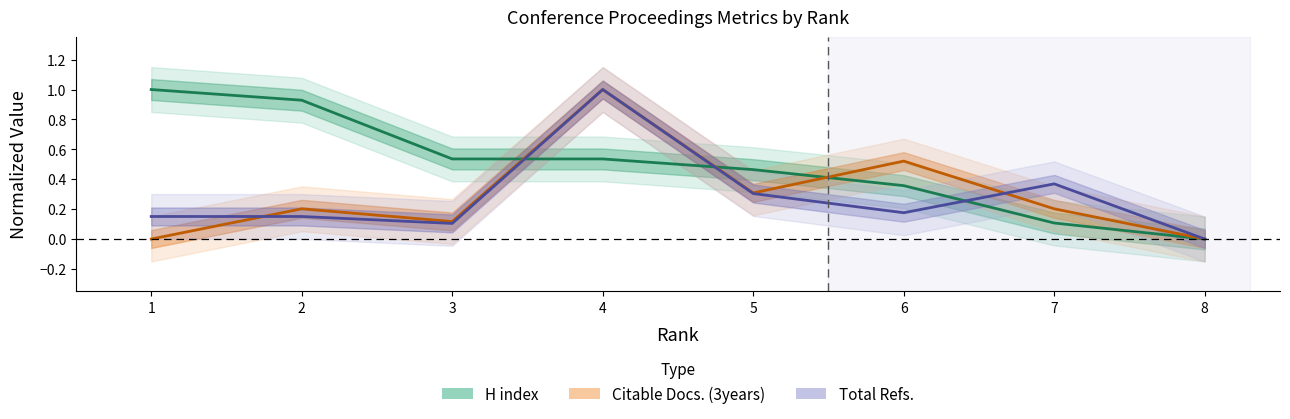

What is the difference between the maximum and second lowest values in the H index series?

0.9